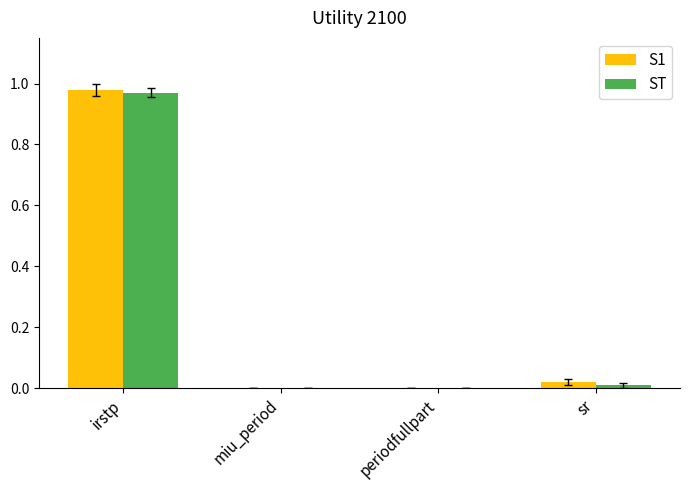

Is it true that ST equals 0.0 at miu_period?

True